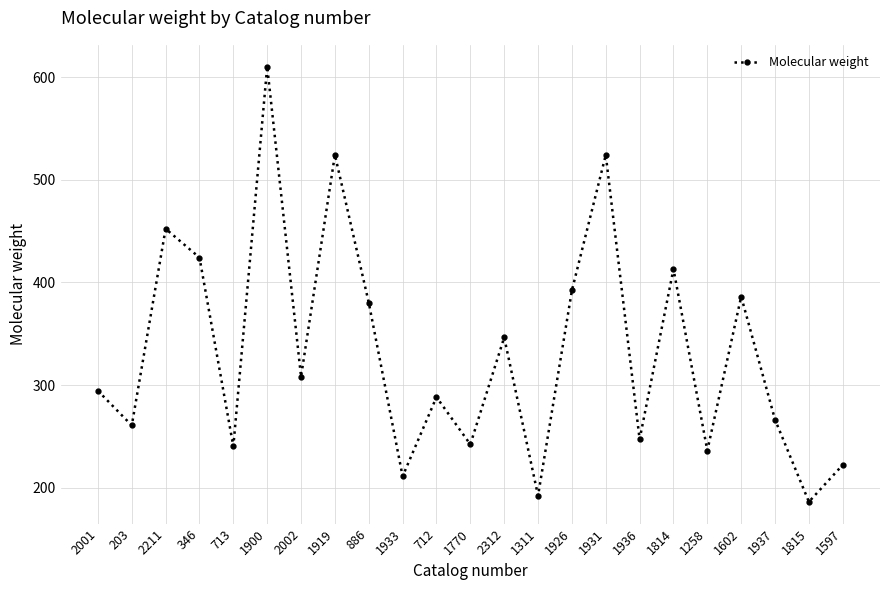

Which category has the lowest value across all series?

1815